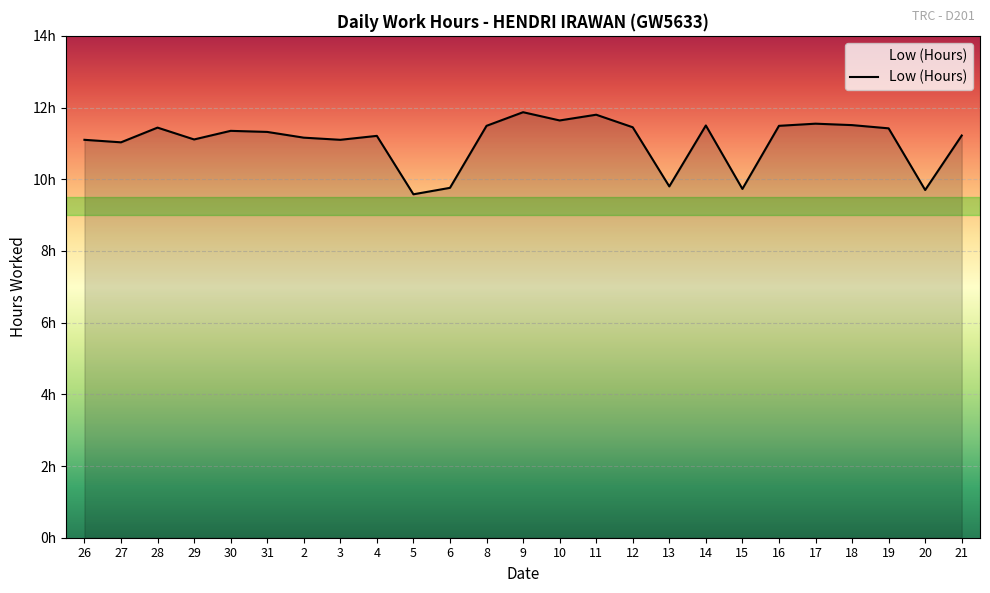

What position from the right is 13?

9